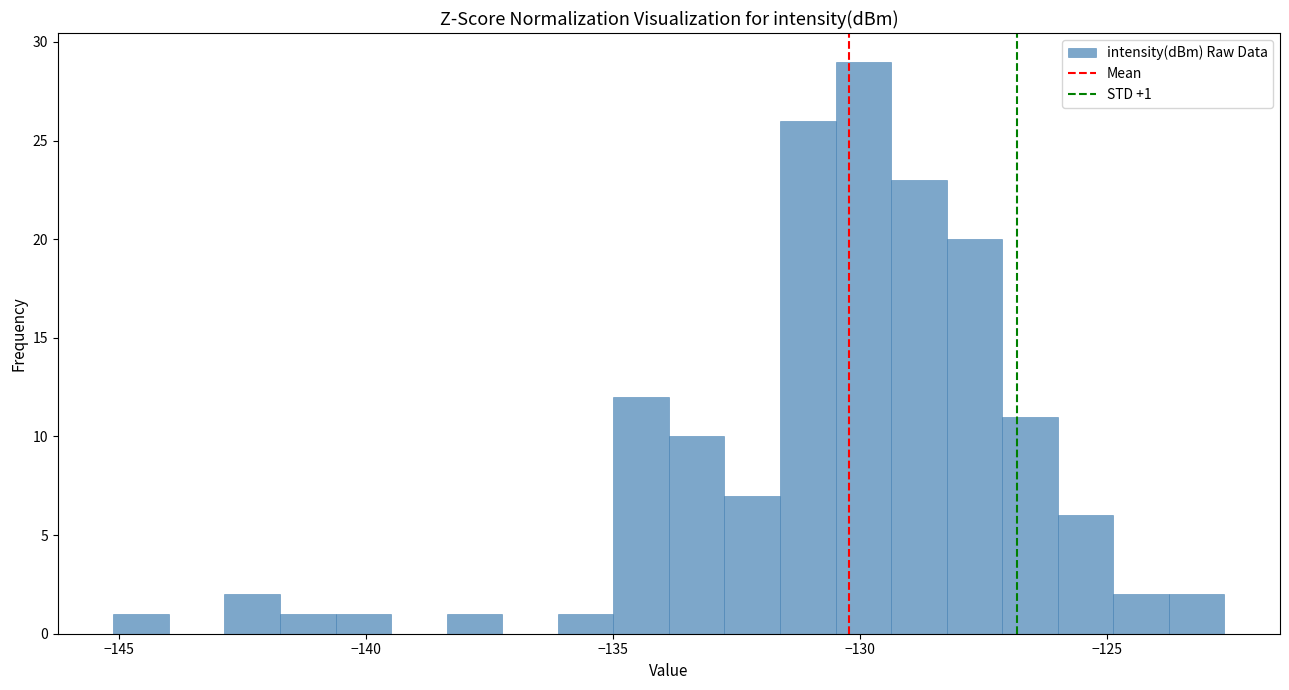

Around what value on the x-axis is the tallest bar? Give the approximate position of its centre, as read against the axis.

-130.0